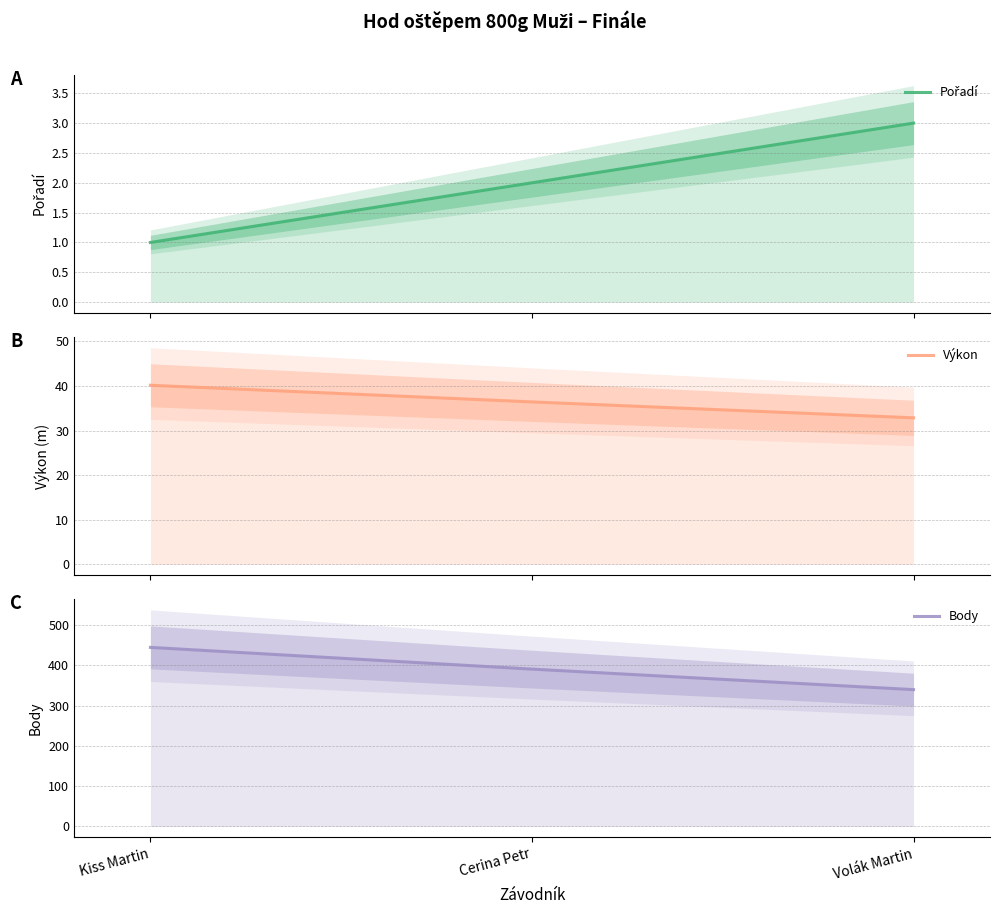

What is the label of the 2nd point from the left?

Cerina Petr